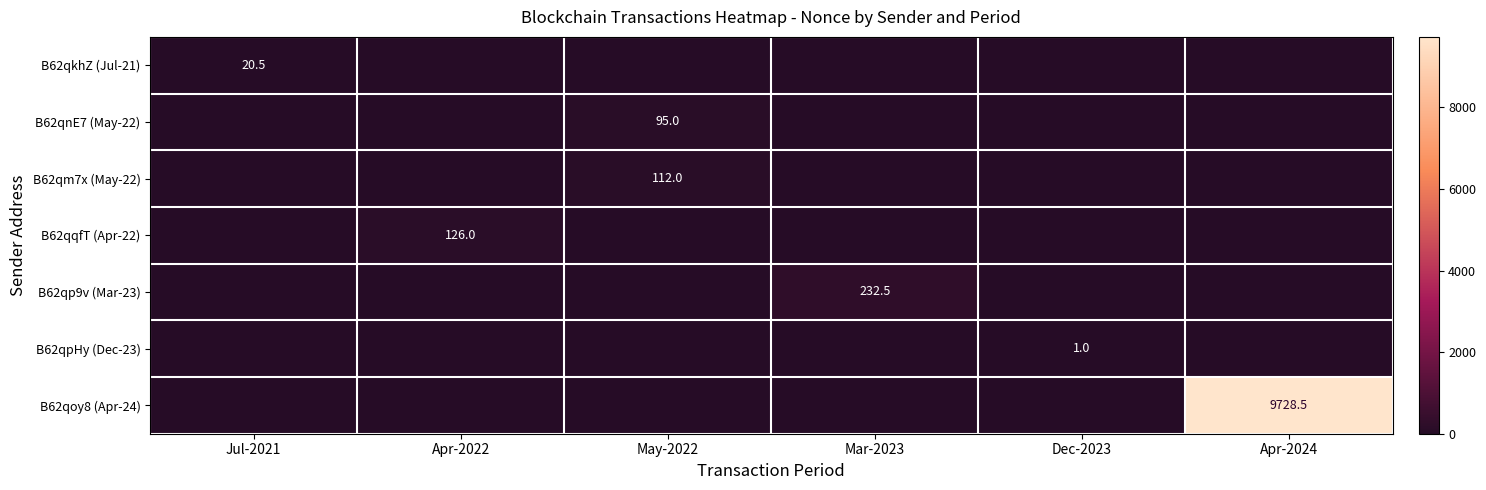

At Mar-2023, list the series in order from largest to smallest.

B62qp9v (Mar-23), B62qkhZ (Jul-21), B62qnE7 (May-22), B62qm7x (May-22), B62qqfT (Apr-22), B62qpHy (Dec-23), B62qoy8 (Apr-24)